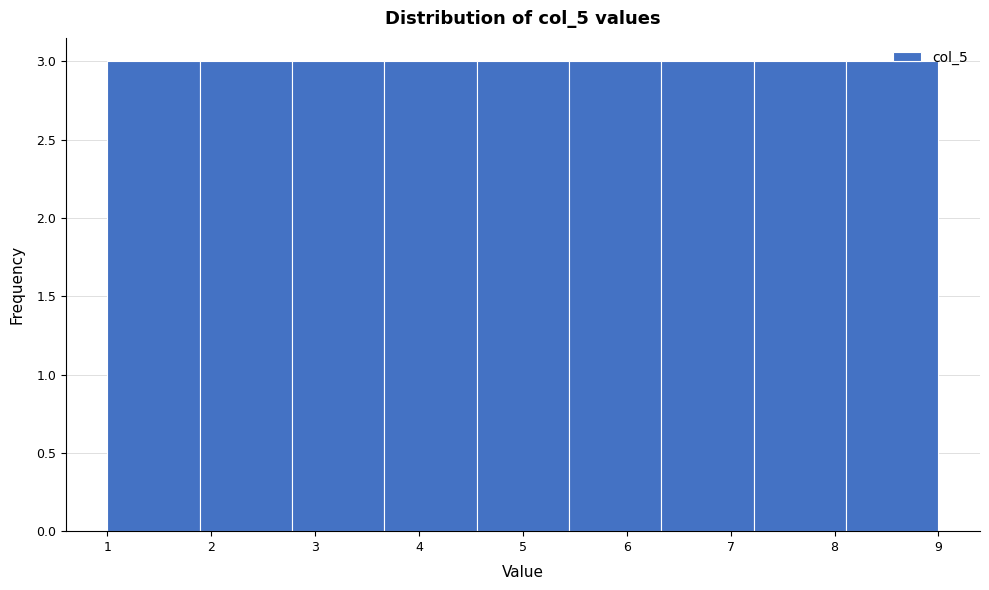

How tall is the bar that spans 3.7 to 4.6 on the x-axis? Neither the bar edges nor the heights are printed on the chart, so give them approximately, as read against the axes.

3